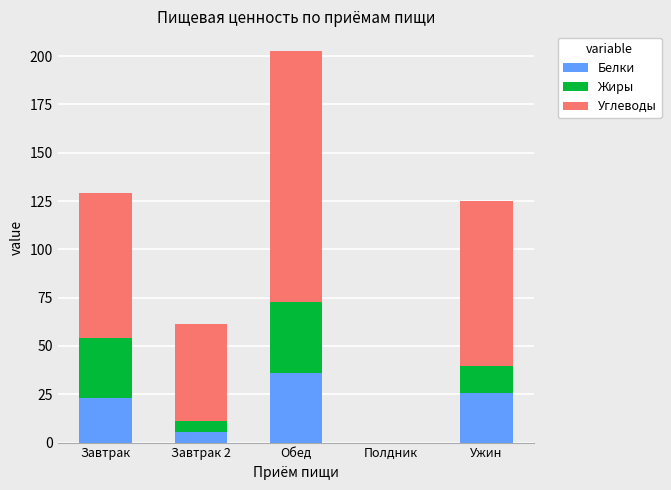

The Белки series shows 25.5 at Ужин. True or false?

True